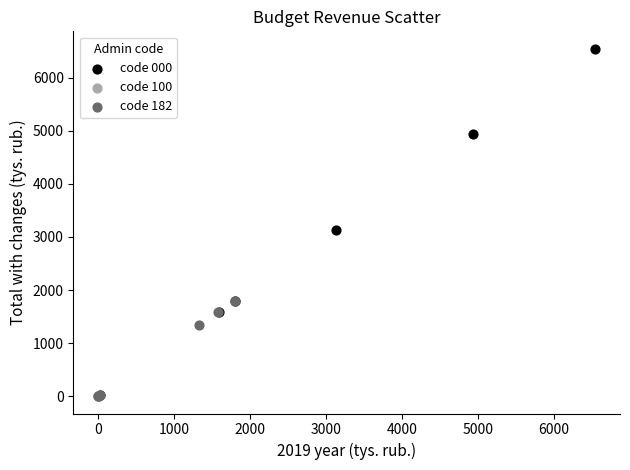

What are all the series names shown in the legend?

code 000, code 100, code 182